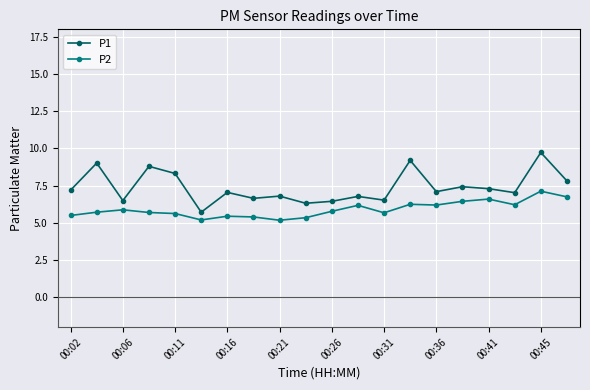

Which series has the largest range (max minus min)?

P1